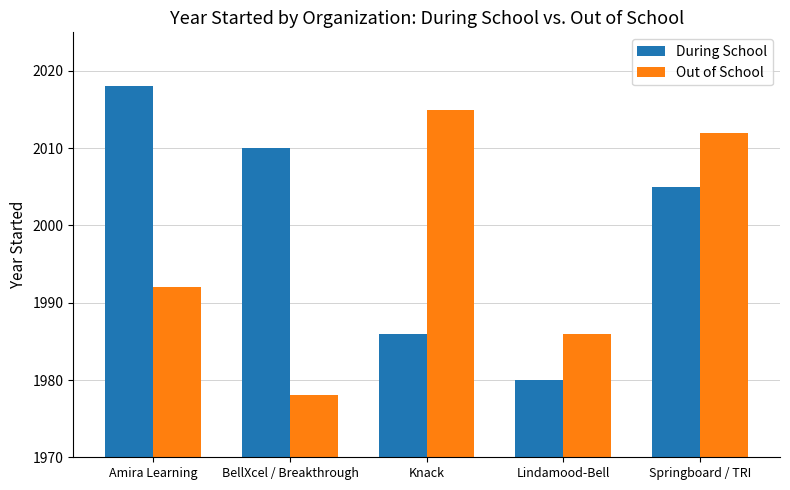

What is the value of the Out of School bar at the 2nd from the left?

1978